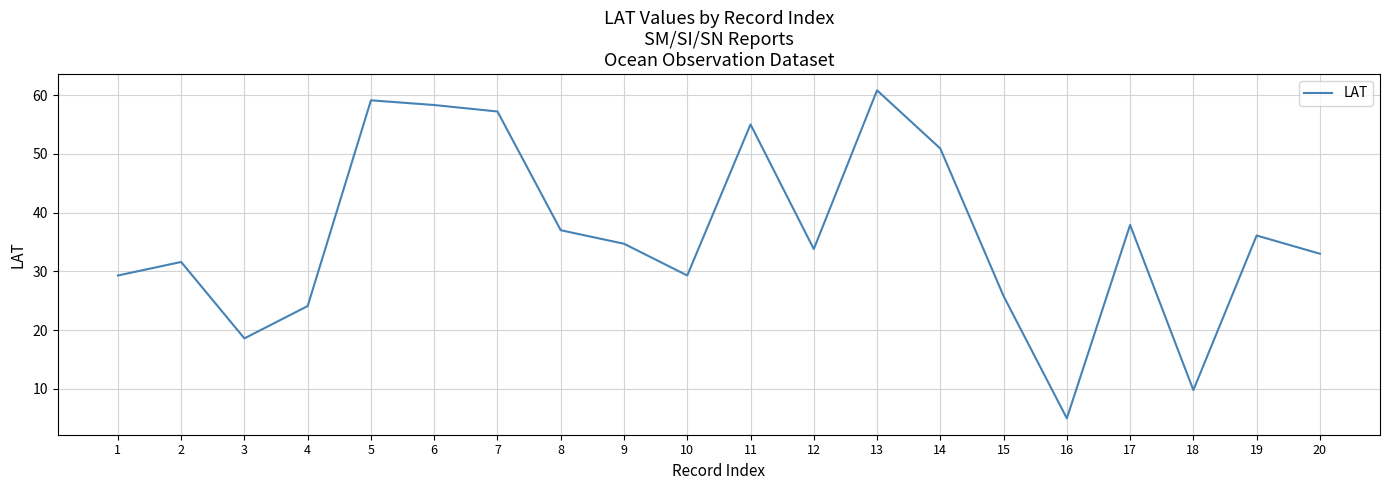

What is the change in value from 4 to 12?

+9.7